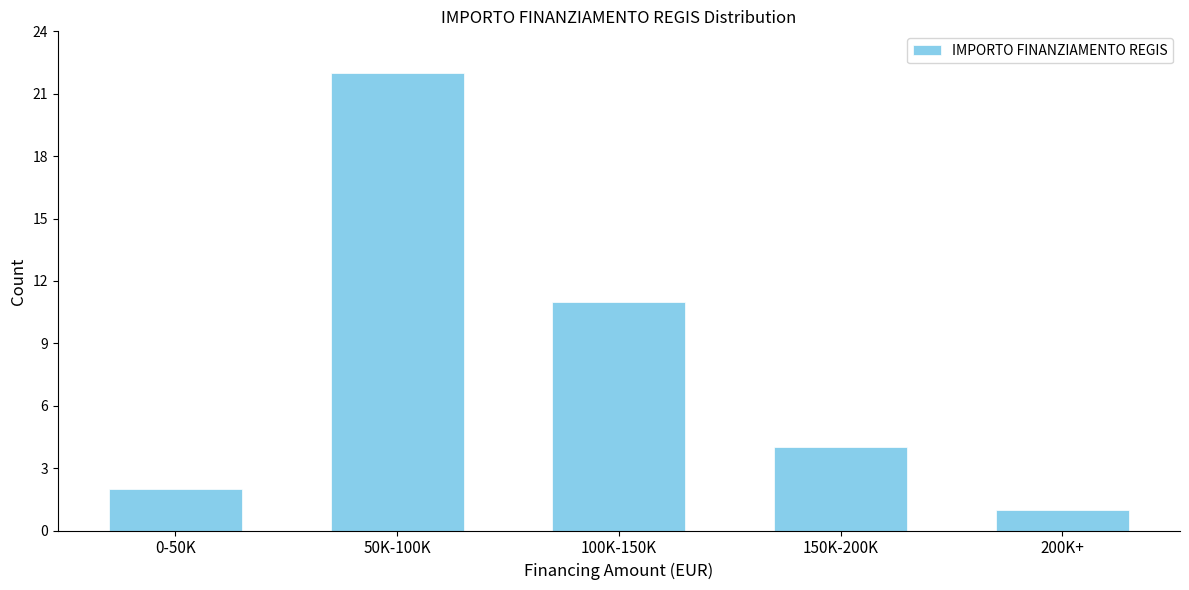

Reading left to right, list all the values displayed in this chart.

2	22	11	4	1